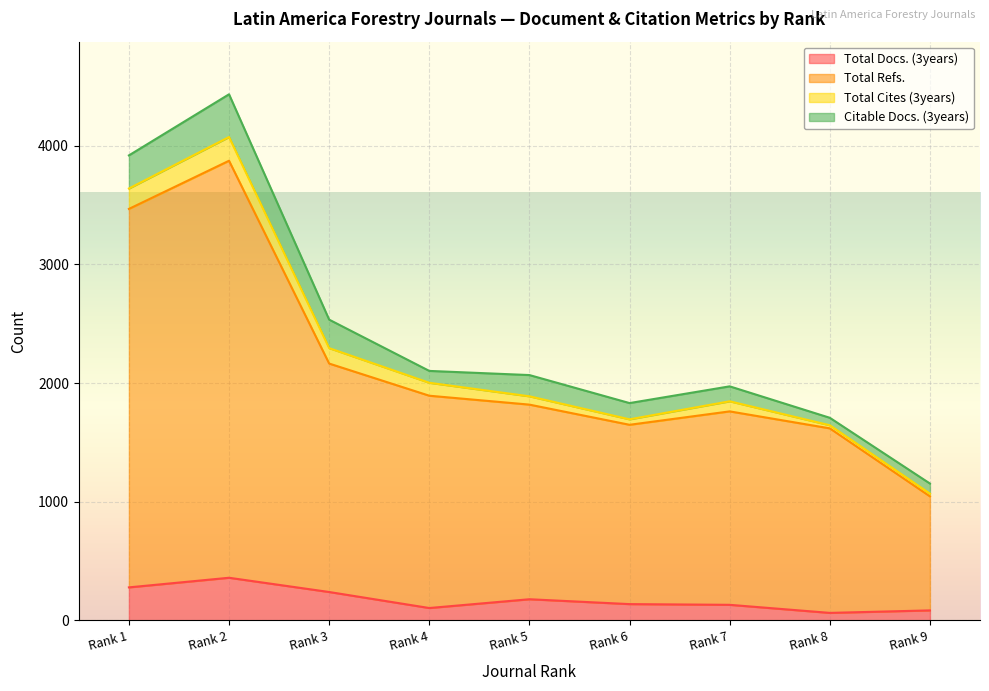

At which category does Total Docs. (3years) reach its first local peak?

Rank 2